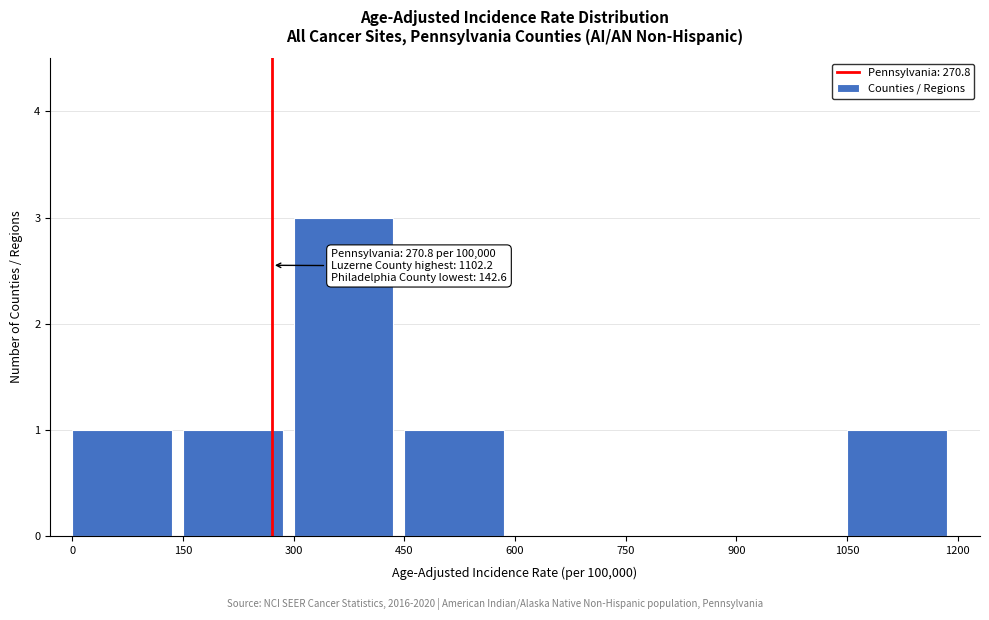

Over which range of the x-axis is the bar tallest?

300 to 450